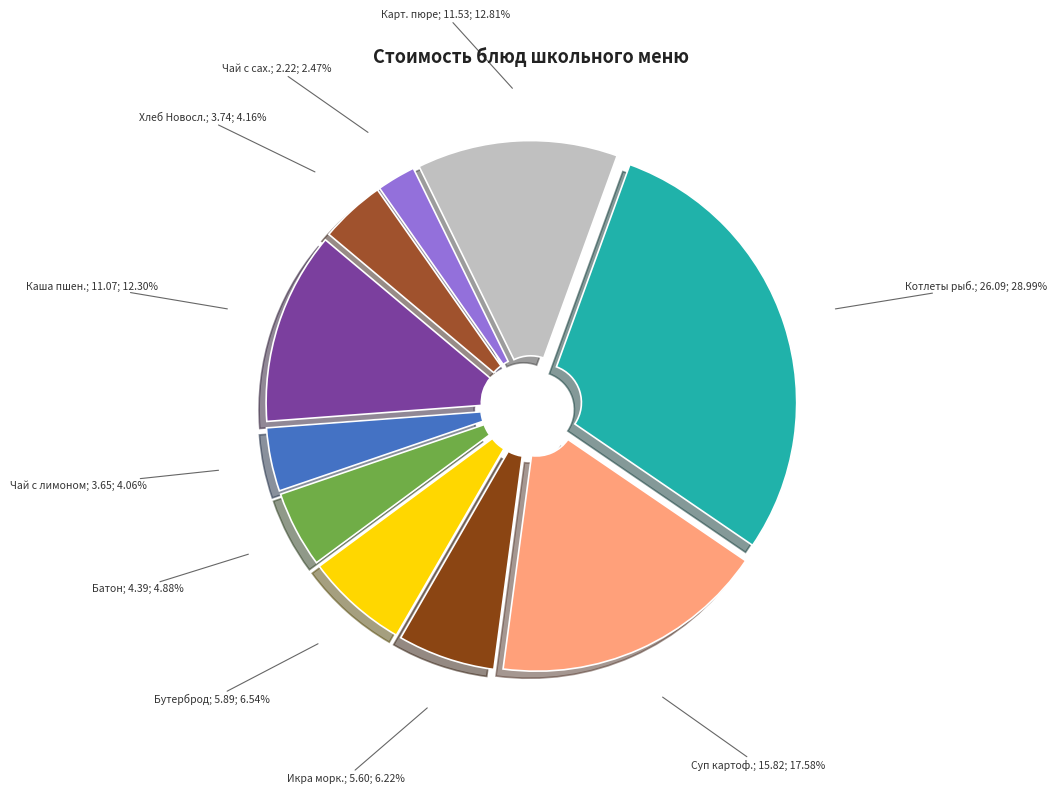

Count the number of slices in the pie.

10